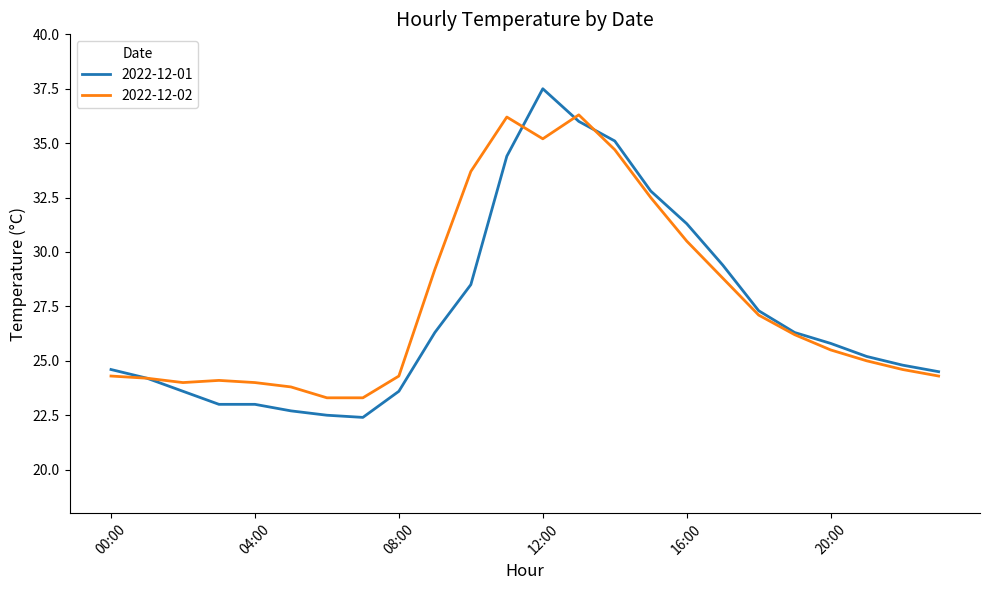

Which series has the largest range (max minus min)?

2022-12-01